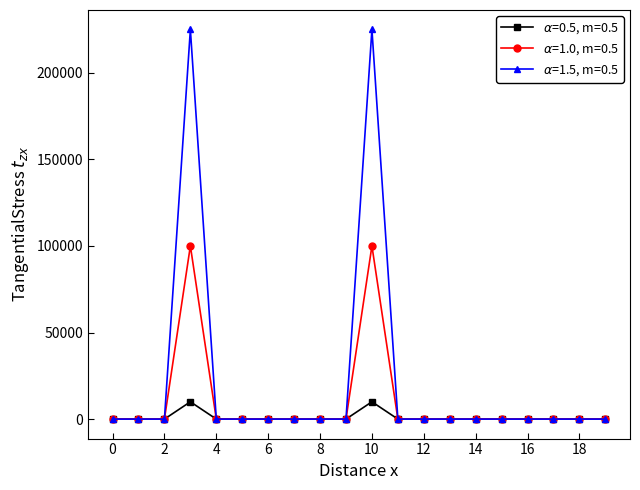

What is the maximum value shown in the chart?

225000